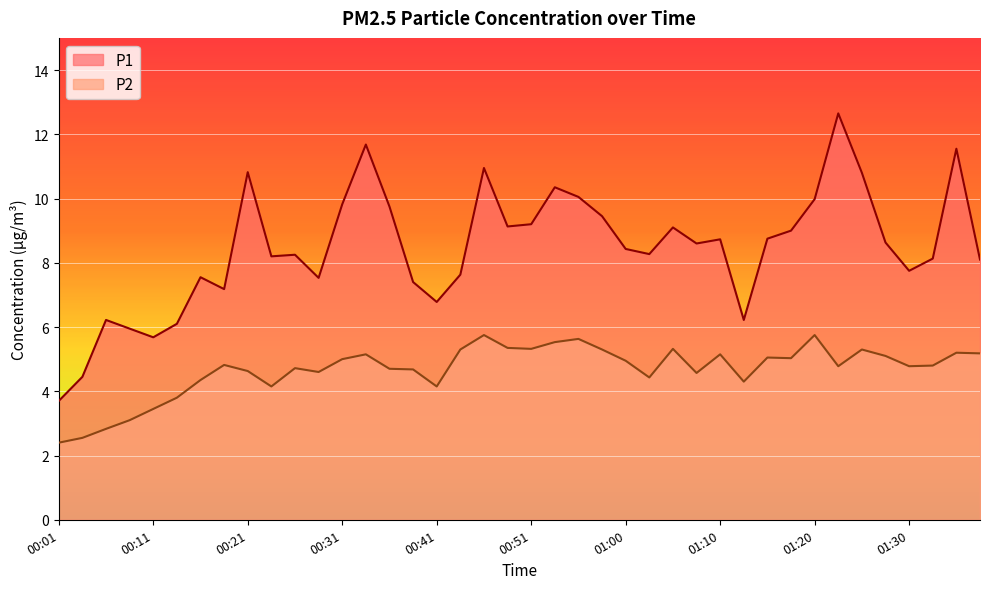

True or false: P1 and P2 intersect in this chart.

False